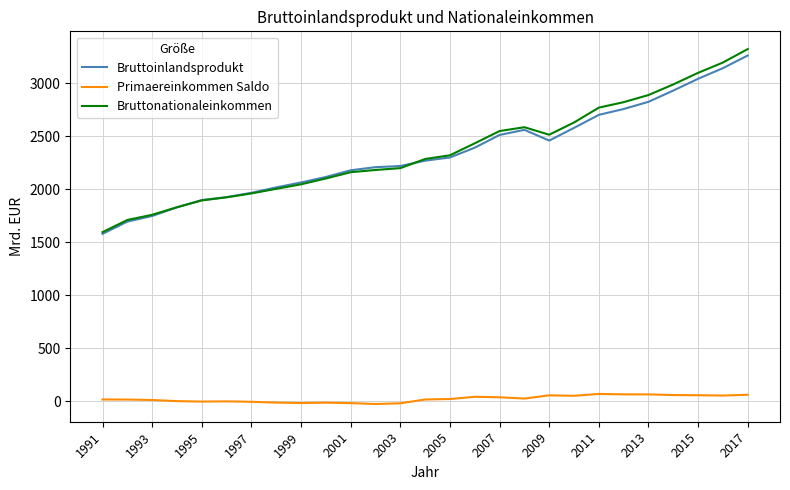

Which series has the largest range (max minus min)?

Bruttonationaleinkommen